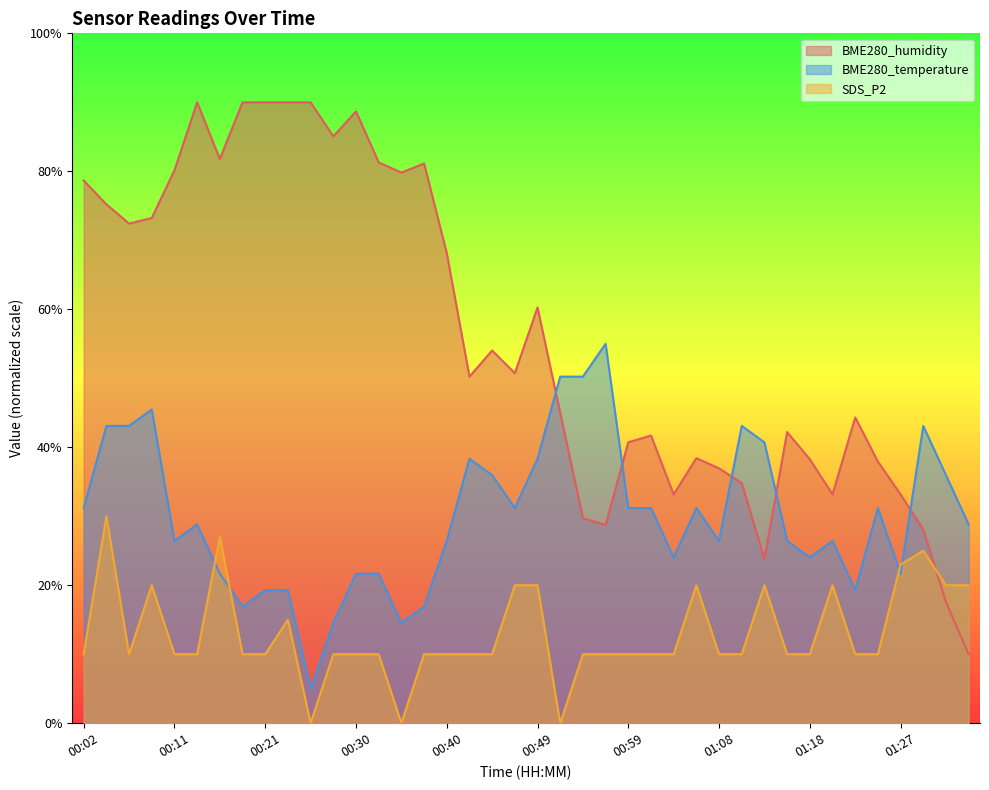

How many lines are shown in the chart?

3